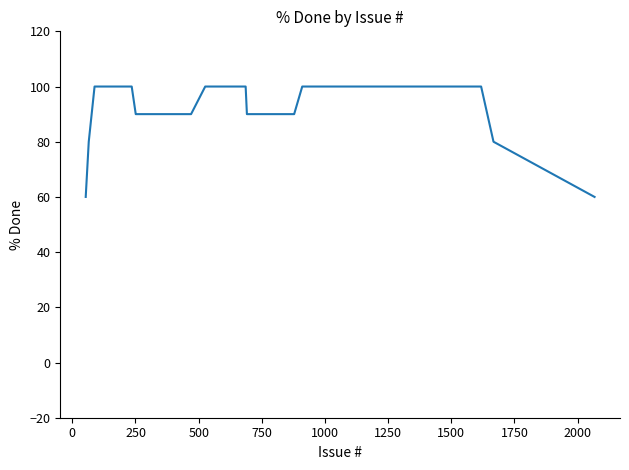

What is the minimum value shown in the chart?

60